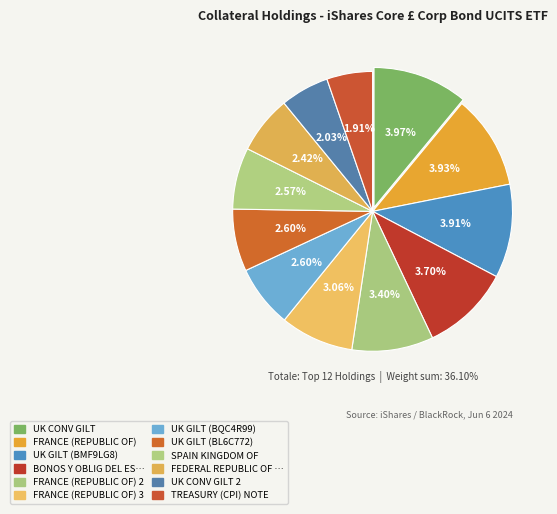

Which slice is the largest?

UK CONV GILT